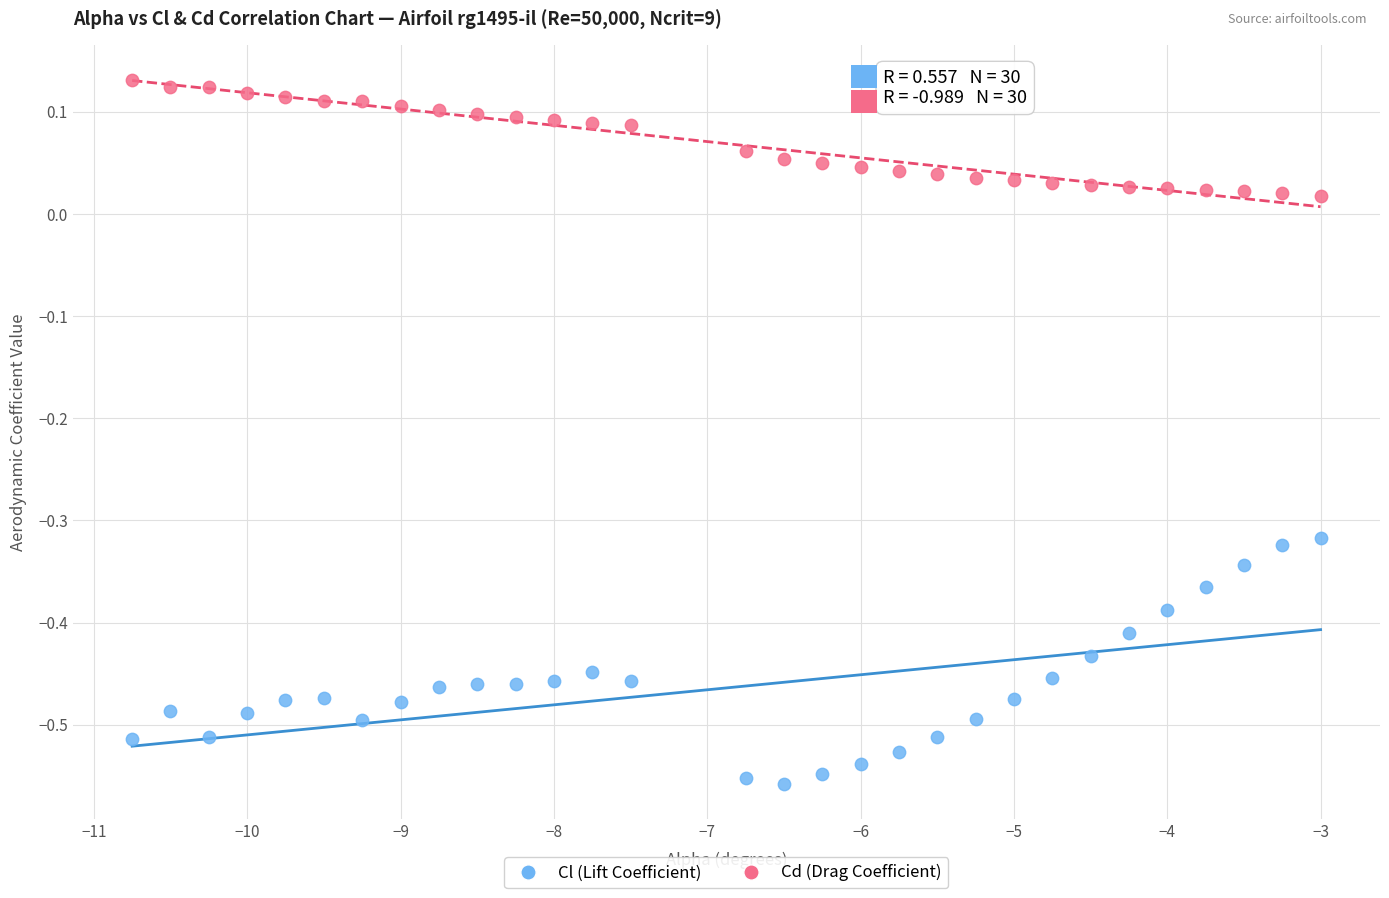

Across all data points, what is the range of Y values (max minus min)?

0.7